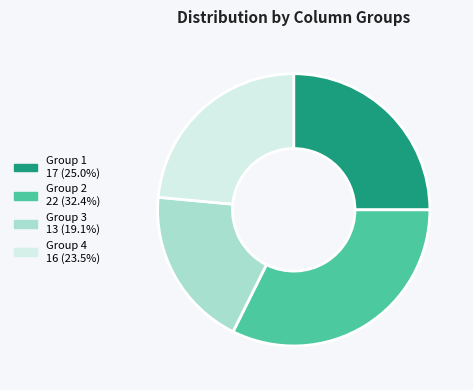

Does any single category account for the majority?

No